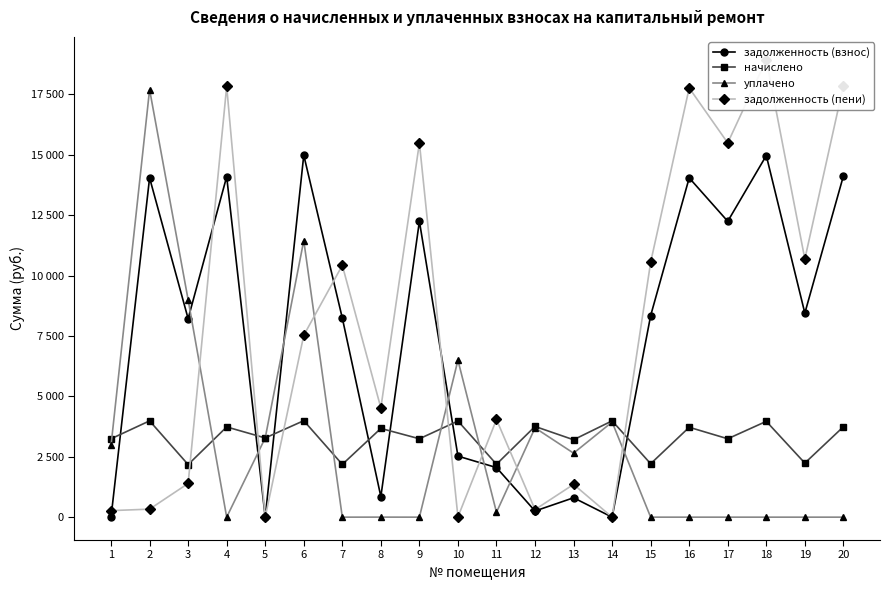

How many lines are shown in the chart?

4